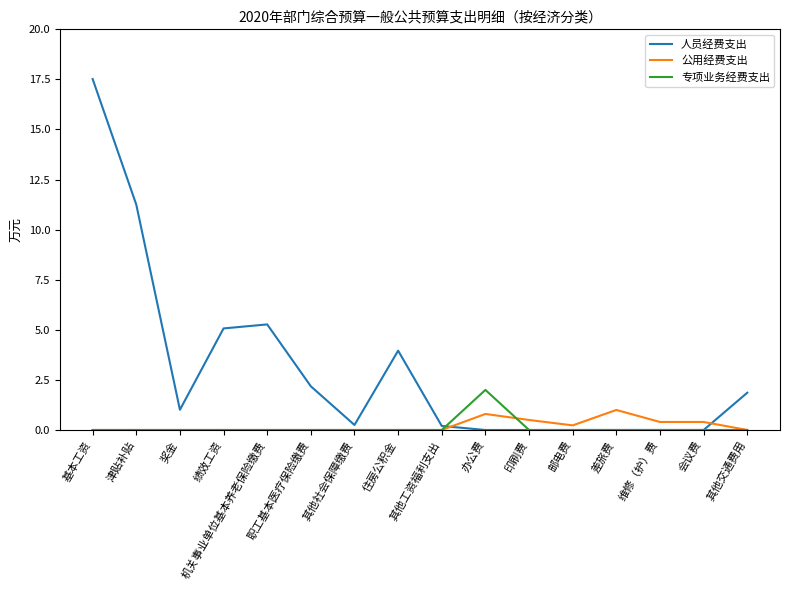

What position from the left is 邮电费?

12